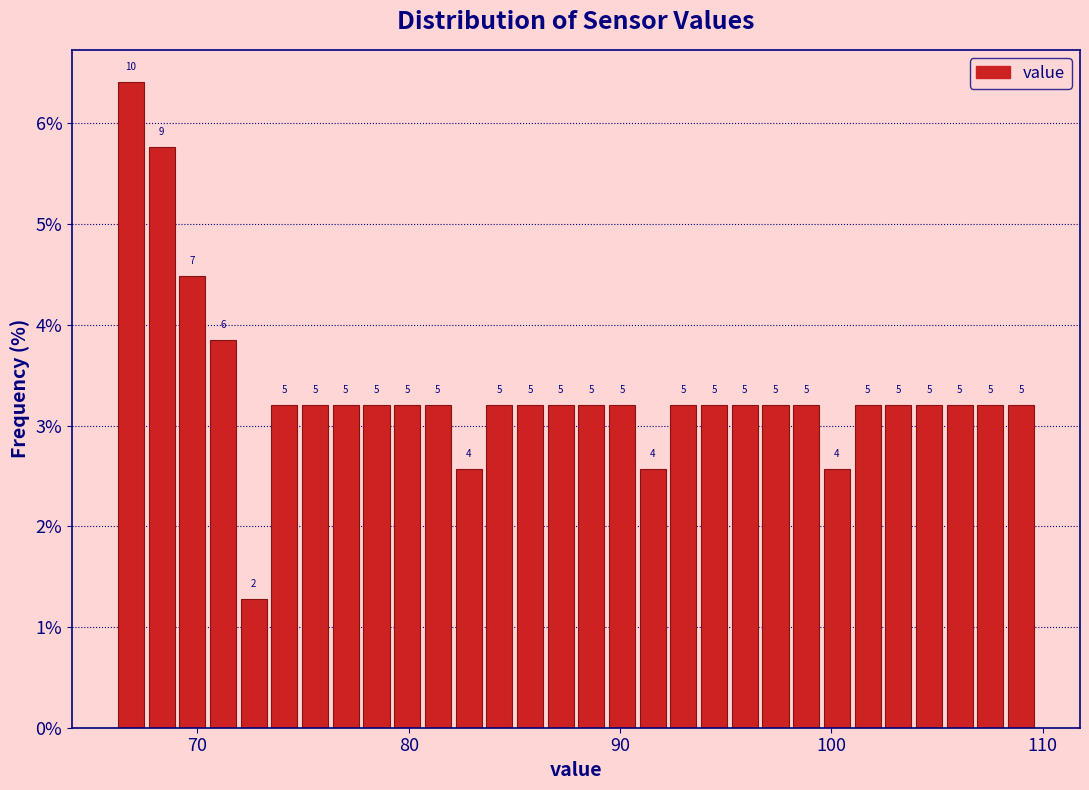

Around what value on the x-axis is the tallest bar? Give the approximate position of its centre, as read against the axis.

67